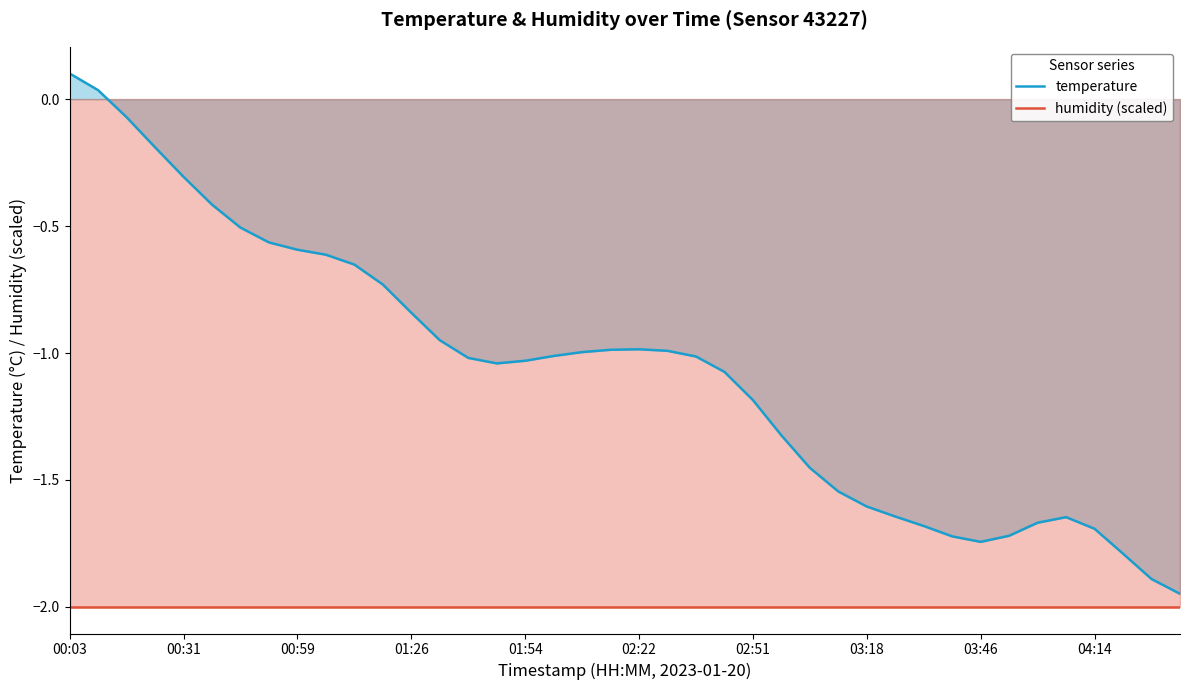

What is the value of the temperature point at the 5th from the left?

-0.3